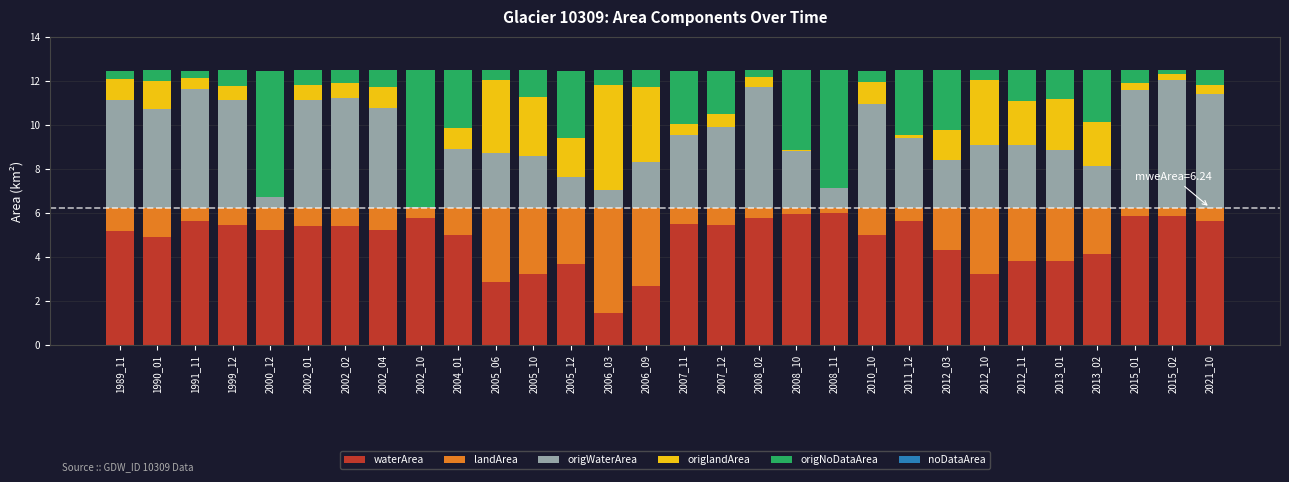

Is it true that waterArea equals 5.9 at 2008_10?

True